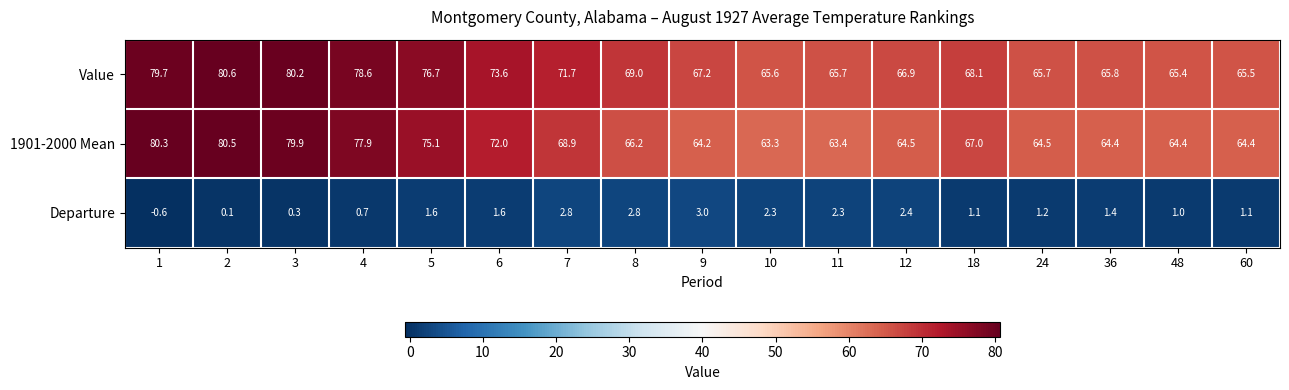

Which series has the largest range (max minus min)?

1901-2000 Mean